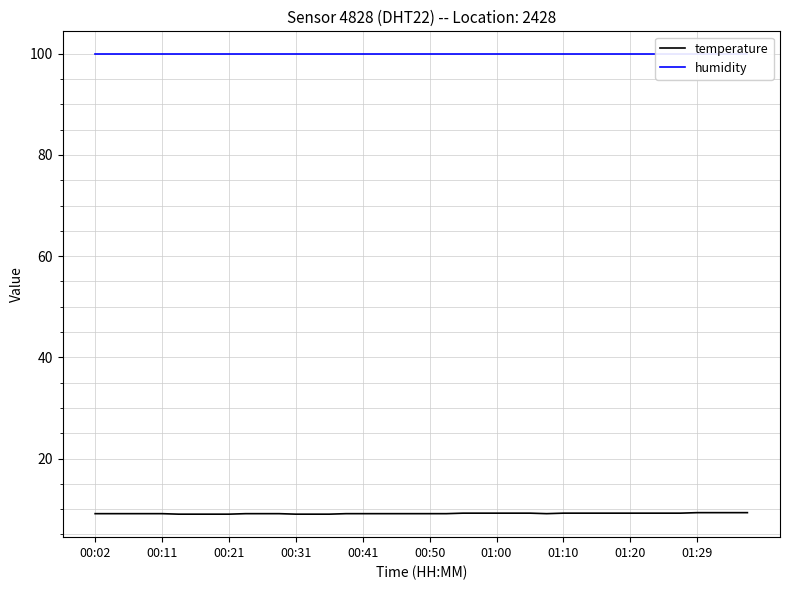

At 38, list the series in order from largest to smallest.

humidity, temperature